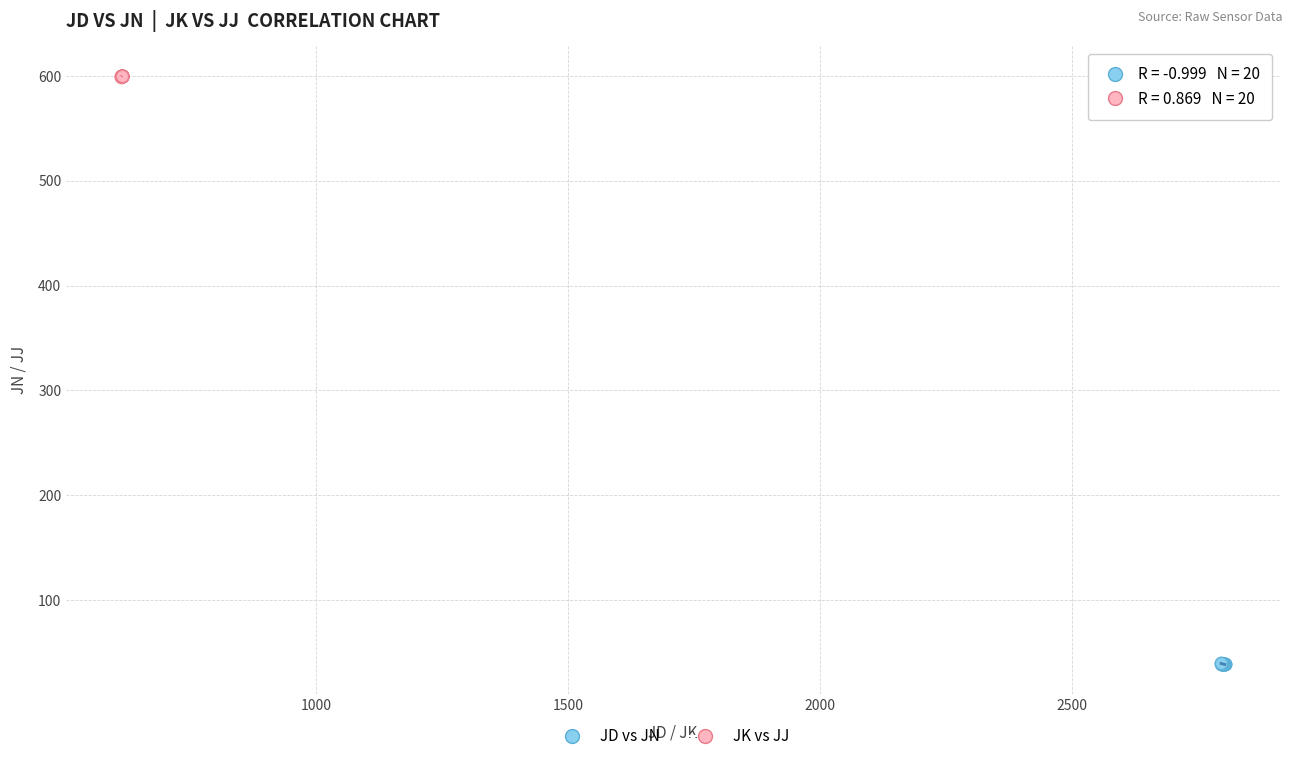

Which series reaches the minimum Y coordinate?

JD vs JN